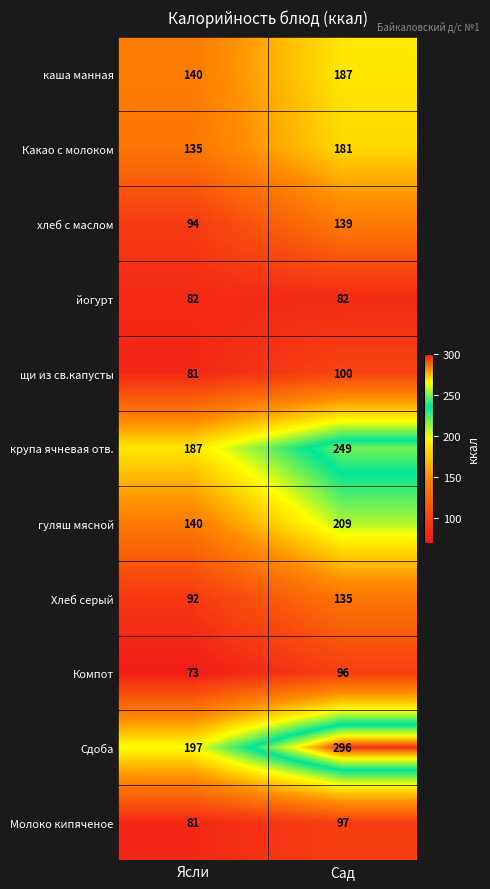

At which category does the chart reach its minimum across all series?

Ясли